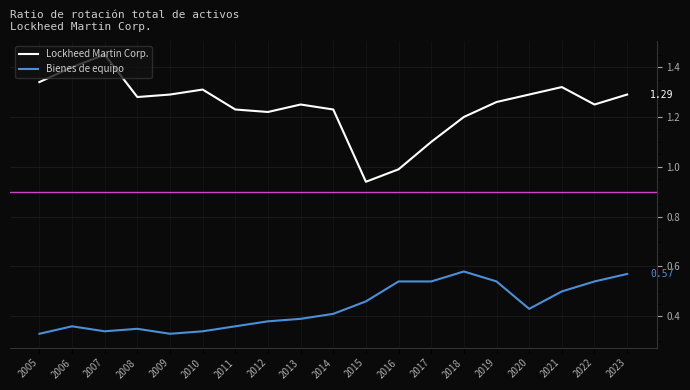

Is this an area chart (filled region under the line)?

No